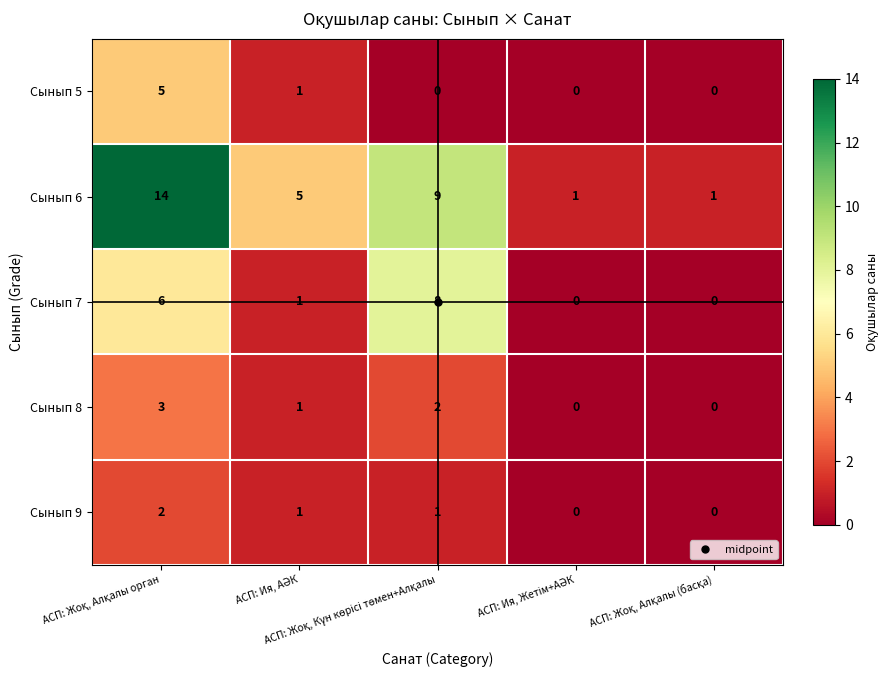

What is the greatest value displayed?

14